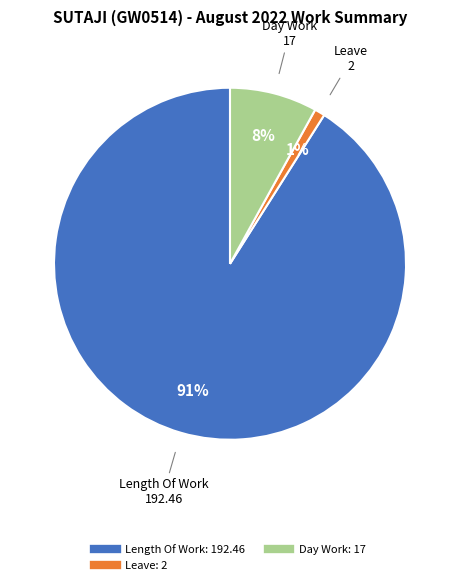

Is there any slice that represents more than half of the pie?

Yes